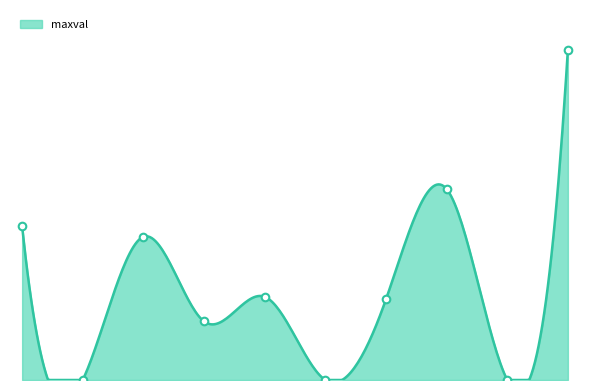

At which category is the sum across all series the highest?

BALB/cByJ